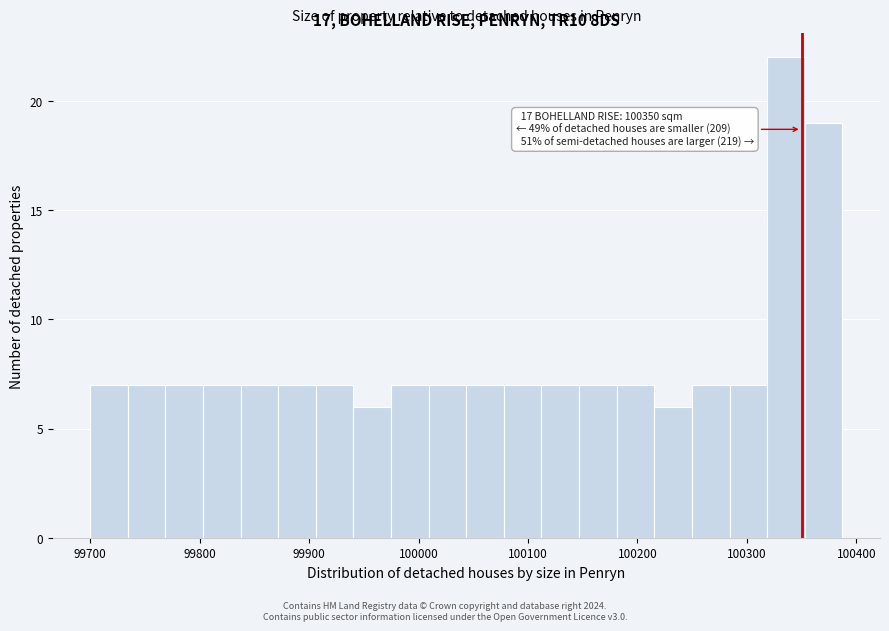

Read against the x-axis, roughly where is the centre of the tallest bar?

100340